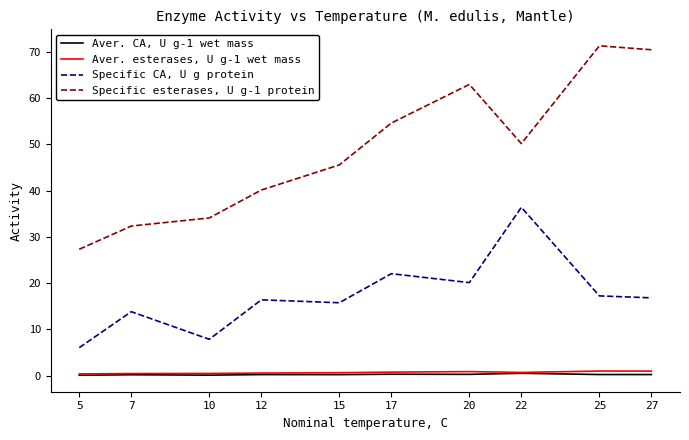

Is the value of Aver. CA, U g-1 wet mass at 10 greater than the value of Specific CA, U g protein at 12?

No